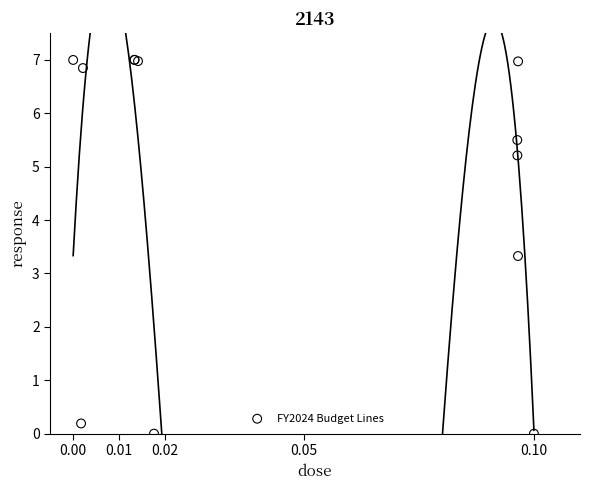

What Y value in the scatter plot is closest to 3?

3.3